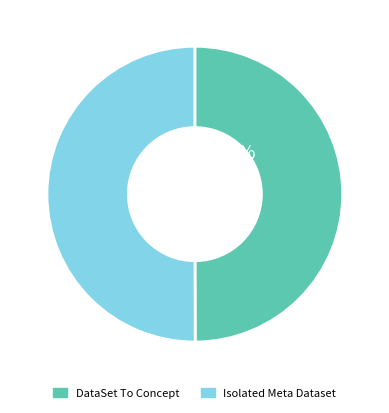

To the nearest percent, what is the average slice percentage?

50%